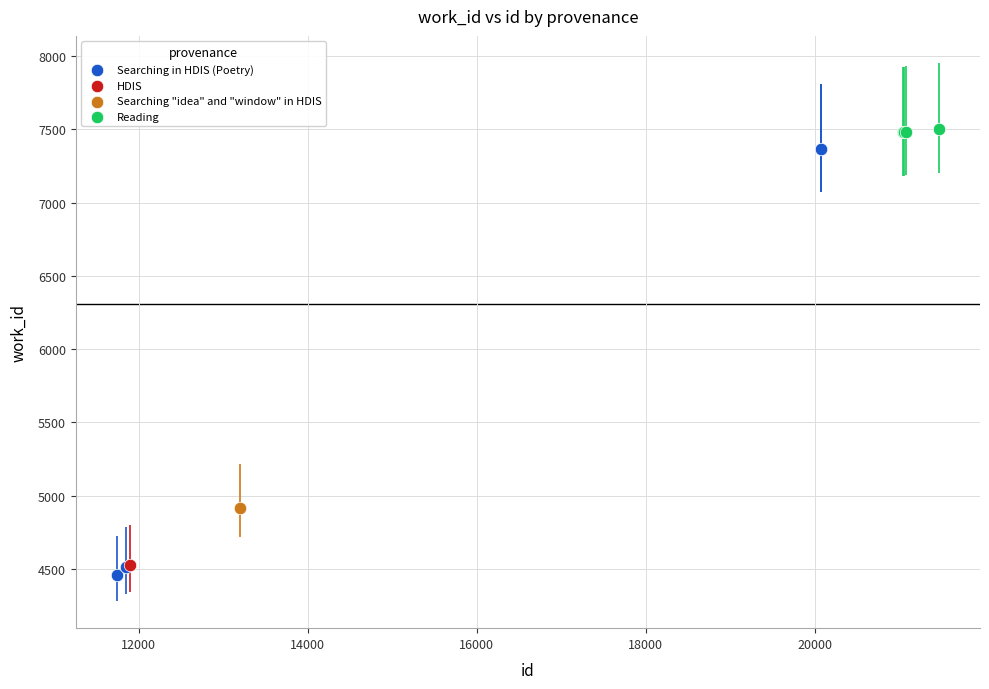

What are all the series names shown in the legend?

Searching in HDIS (Poetry), HDIS, Searching "idea" and "window" in HDIS, Reading